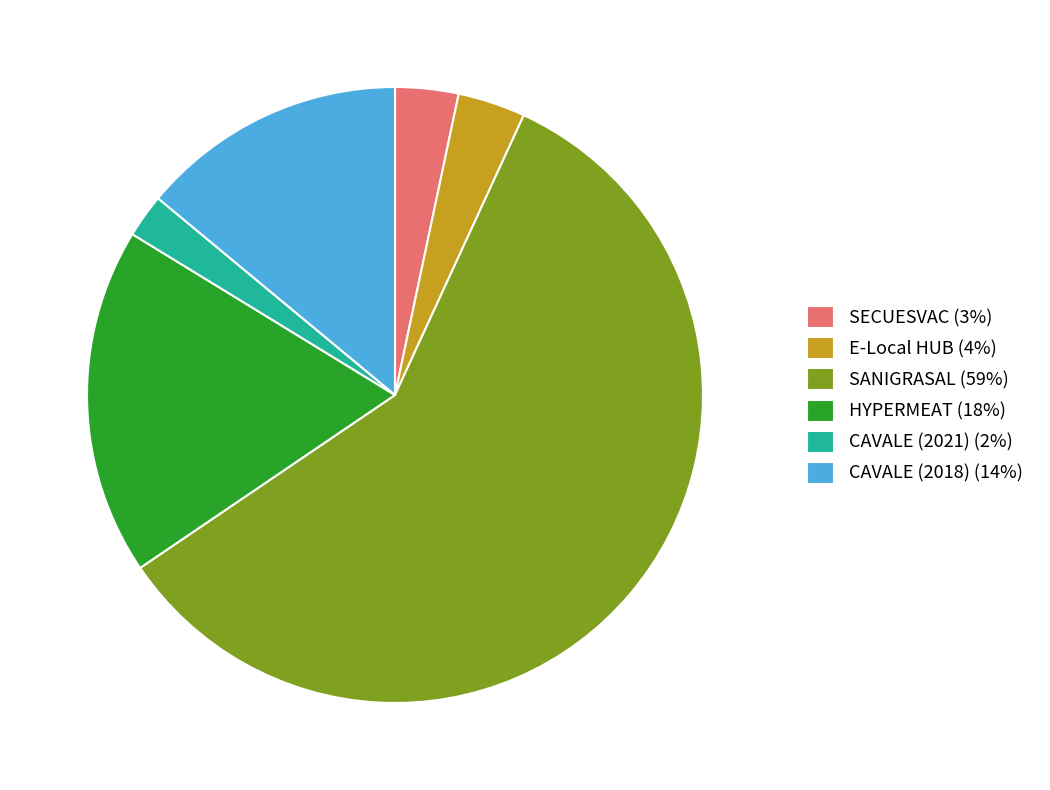

How many segments does this pie chart have?

6